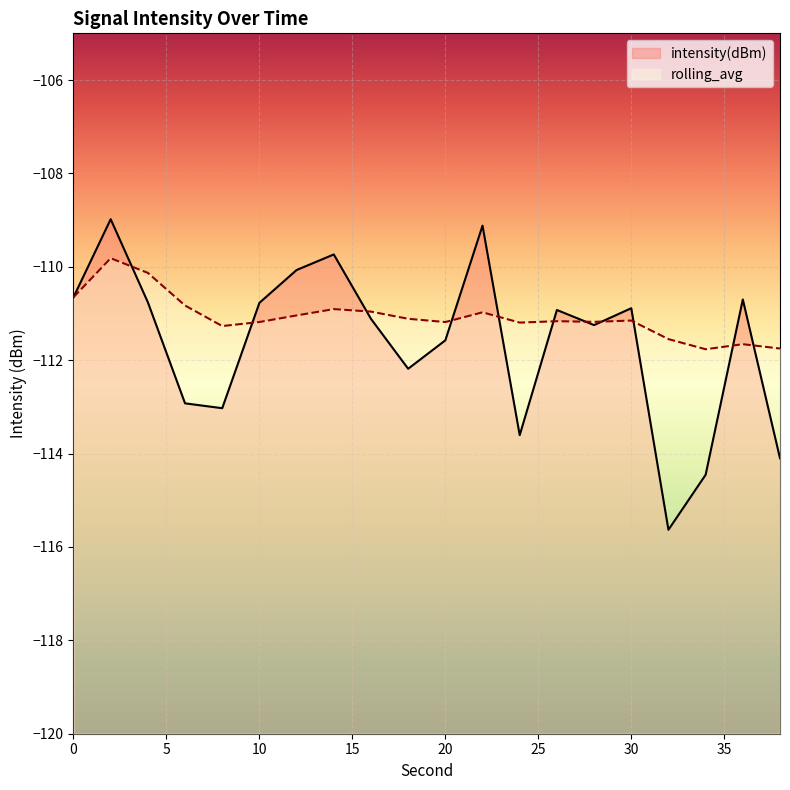

How many intersections are there between intensity(dBm) and rolling_avg?

11